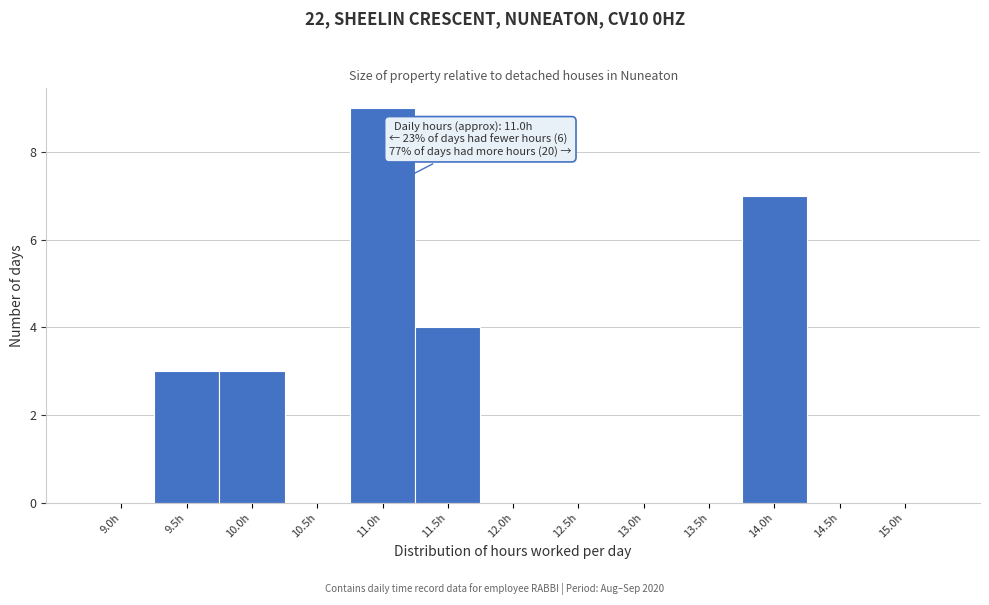

Reading left to right, extract all data points from this chart.

9.0h=0	9.5h=3	10.0h=3	10.5h=0	11.0h=9	11.5h=4	12.0h=0	12.5h=0	13.0h=0	13.5h=0	14.0h=7	14.5h=0	15.0h=0